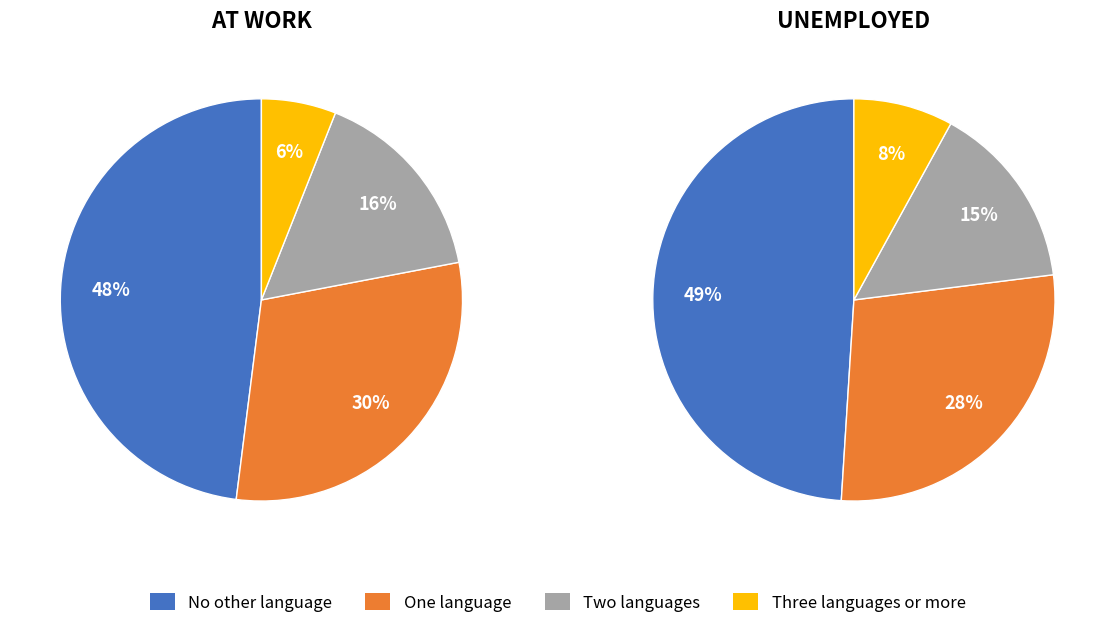

To the nearest percent, what percentage of the pie is No other language?

48%